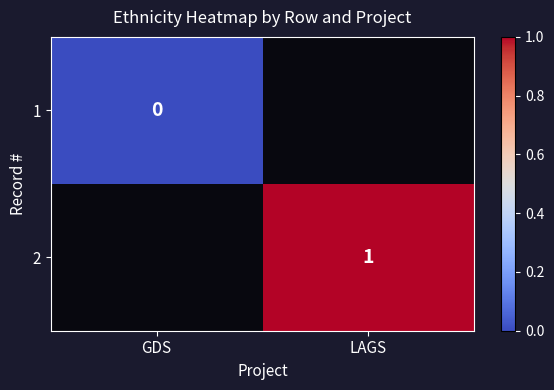

The value of 2 at LAGS is 0. True or false?

False